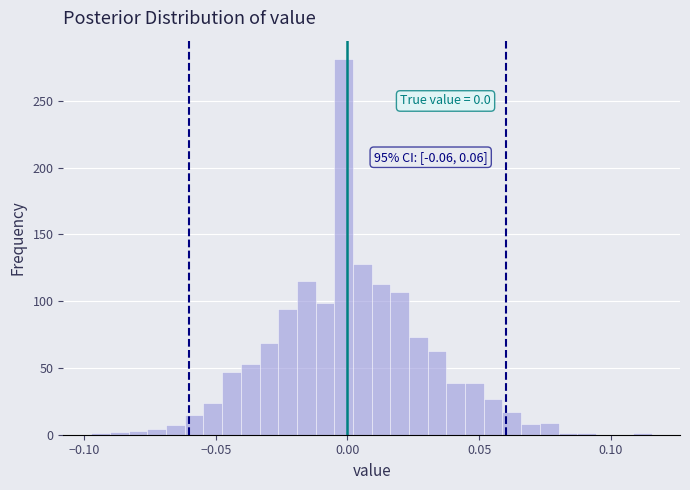

Around what value on the x-axis is the tallest bar? Give the approximate position of its centre, as read against the axis.

0.000